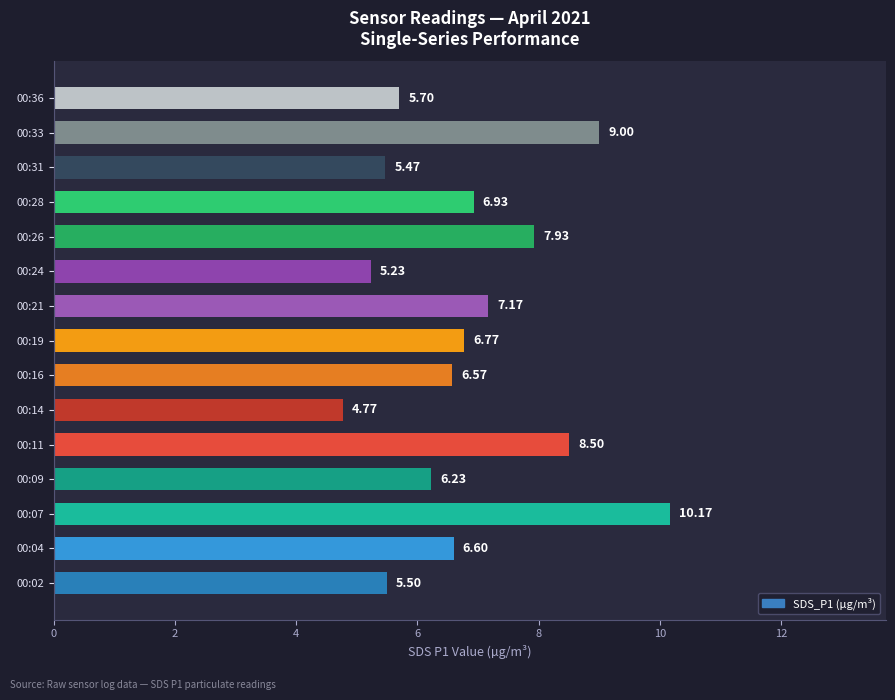

Between 00:07 and 00:26, which is larger?

00:07